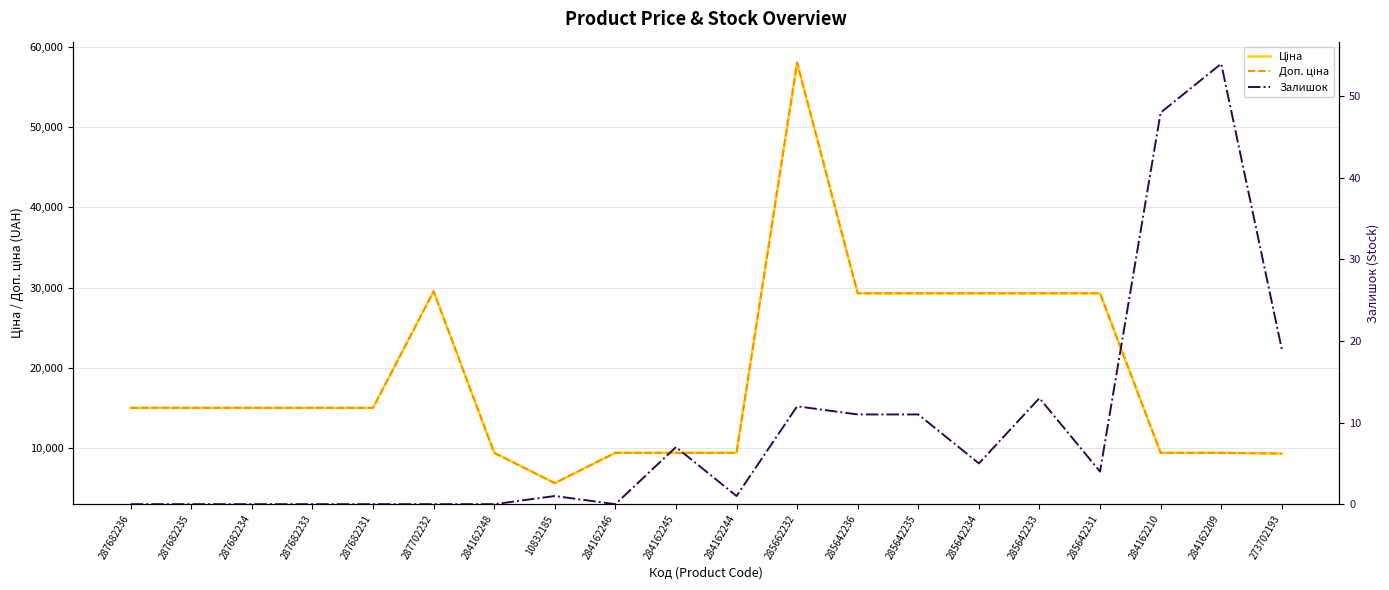

True or false: Доп. ціна and Ціна cross at least once.

False